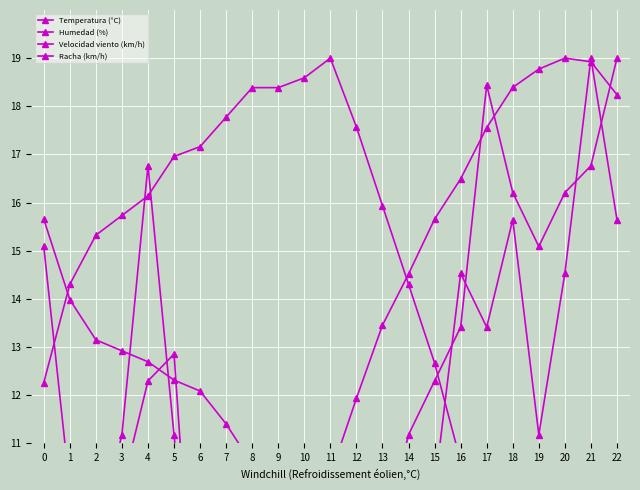

True or false: Humedad (%) has a value of 17.2 at 6.

True